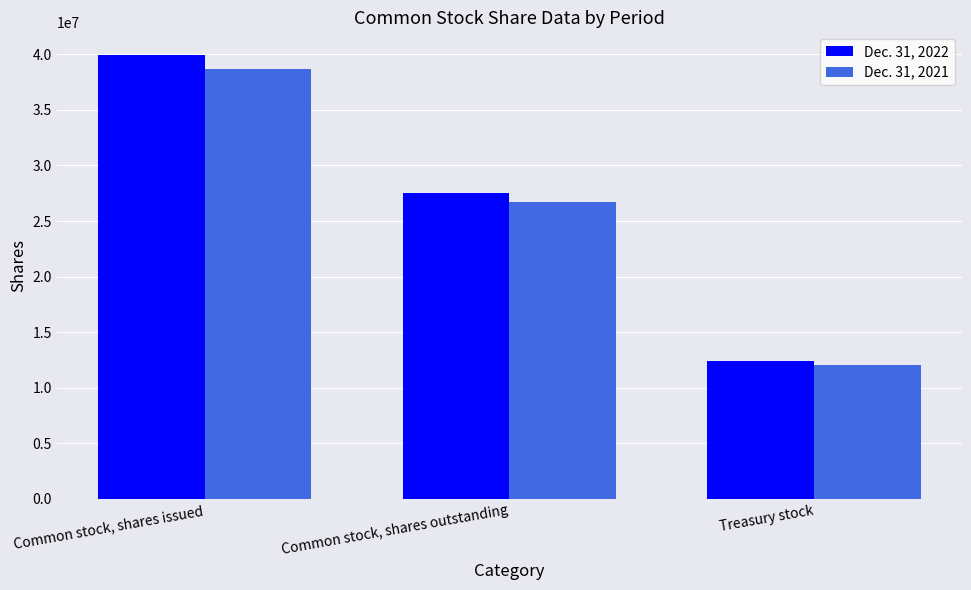

Which series has the largest range (max minus min)?

Dec. 31, 2022